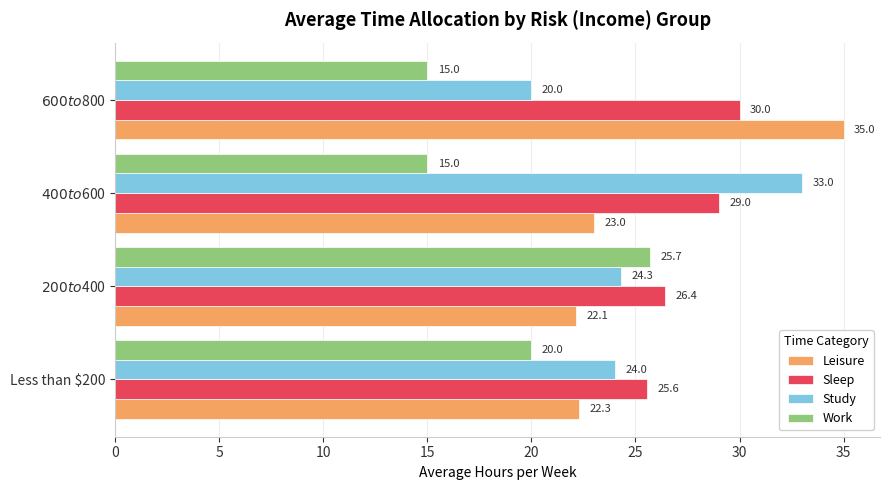

Which series has the widest spread of values?

Study